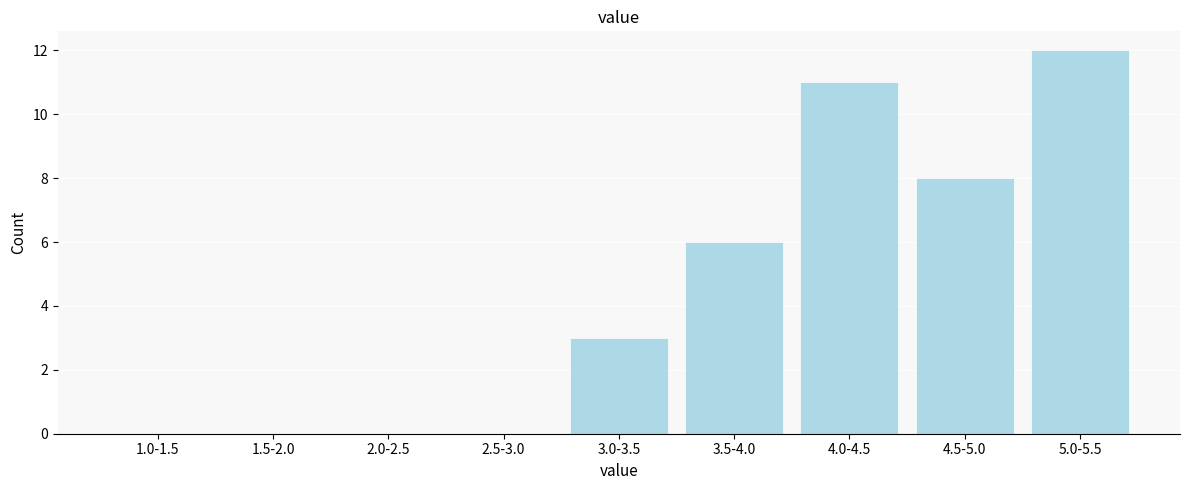

Reading right to left, what are all the values shown in this chart?

5.0-5.5=12	4.5-5.0=8	4.0-4.5=11	3.5-4.0=6	3.0-3.5=3	2.5-3.0=0	2.0-2.5=0	1.5-2.0=0	1.0-1.5=0